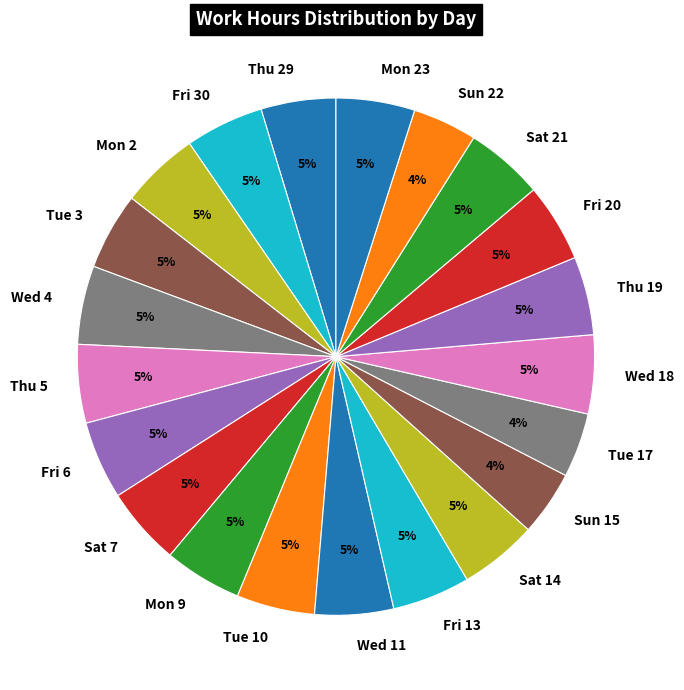

Is there any slice that represents more than half of the pie?

No